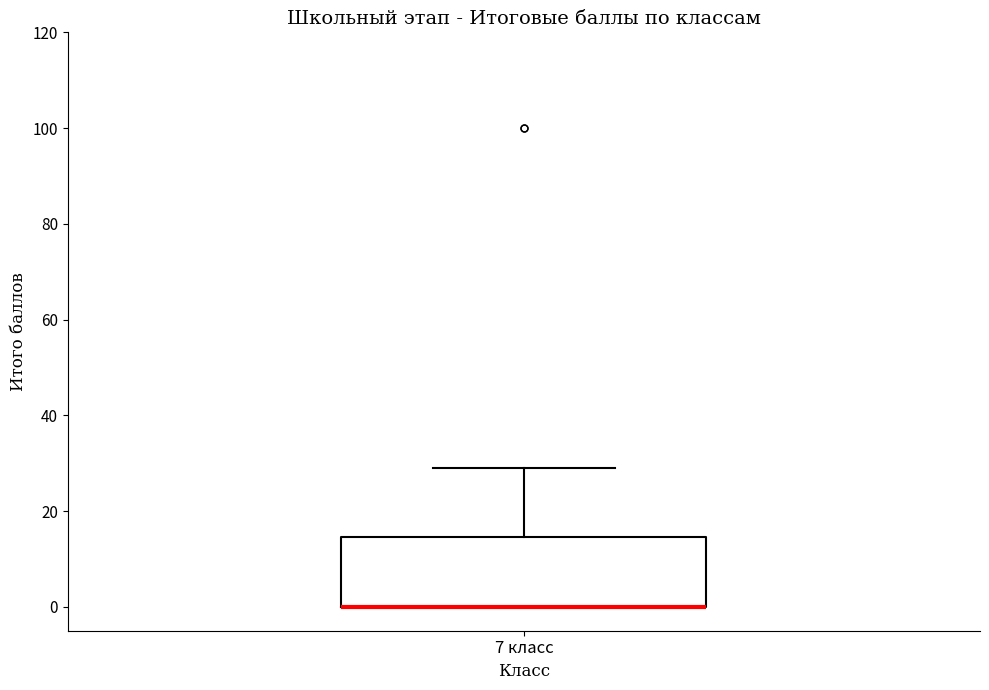

Transcribe this box plot: give where the median line is, the range the box spans, and where the two whiskers end, as read against the y-axis. The values are not printed on the chart, so give them approximately, as read against the axis.

median 0 (drawn on the box's lower edge), box 0 to 14, whiskers 0 to 30